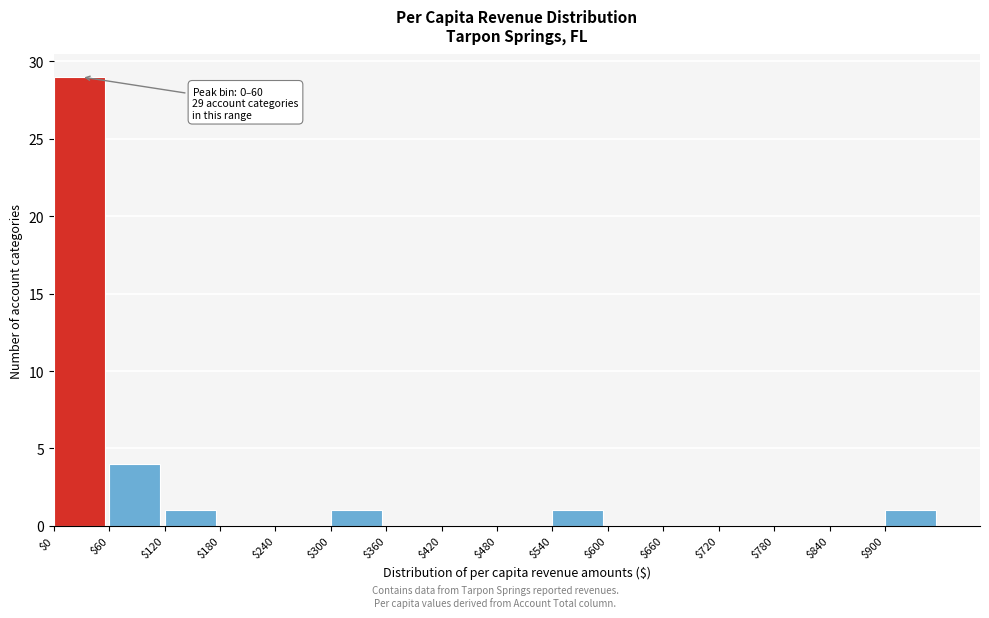

Which range on the x-axis has the tallest bar?

0 to 60